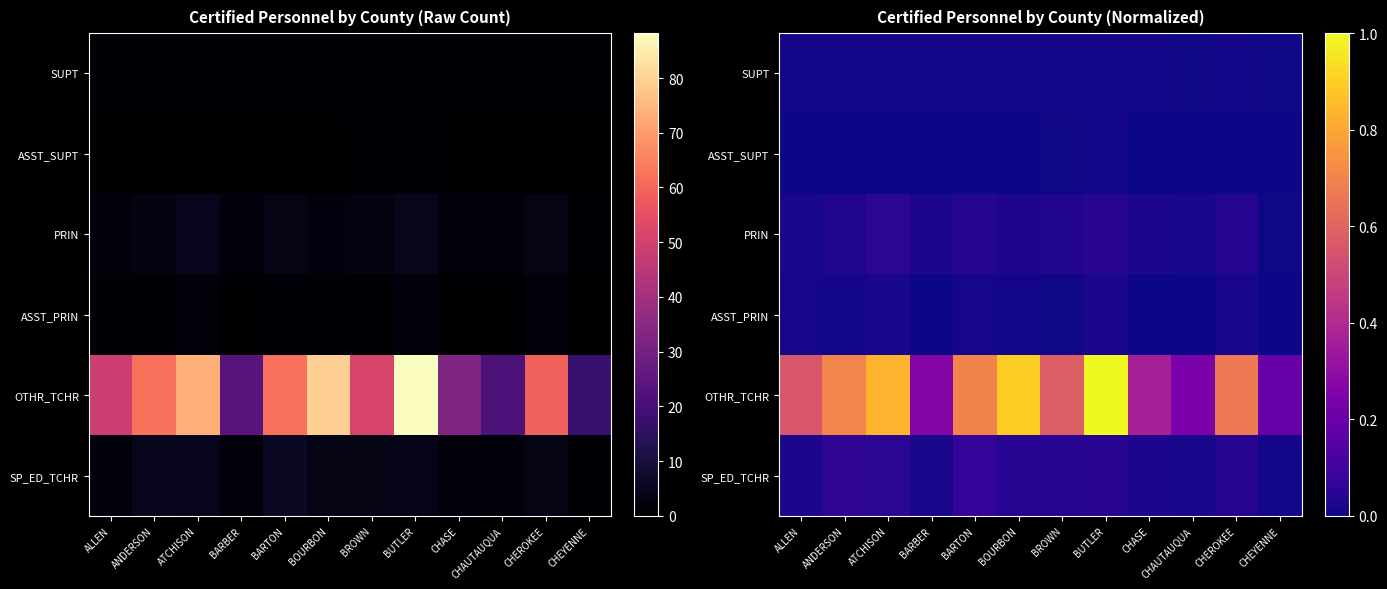

Between ATCHISON and BROWN, which series saw the biggest shift?

OTHR_TCHR